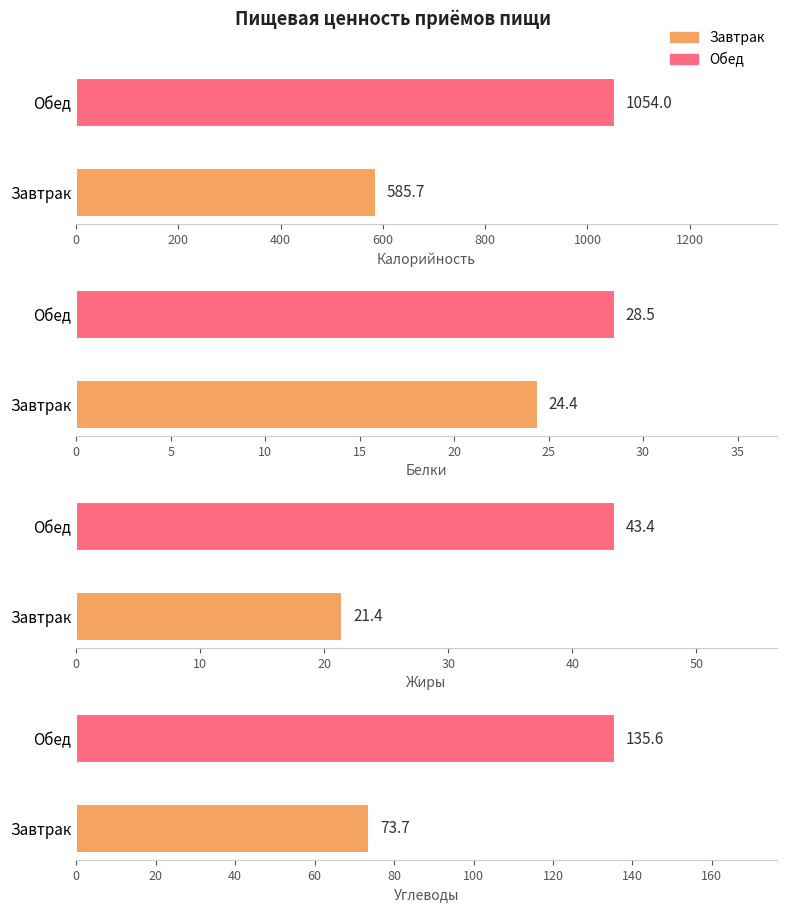

Is the value of Белки at Обед greater than the value of Калорийность at Завтрак?

No